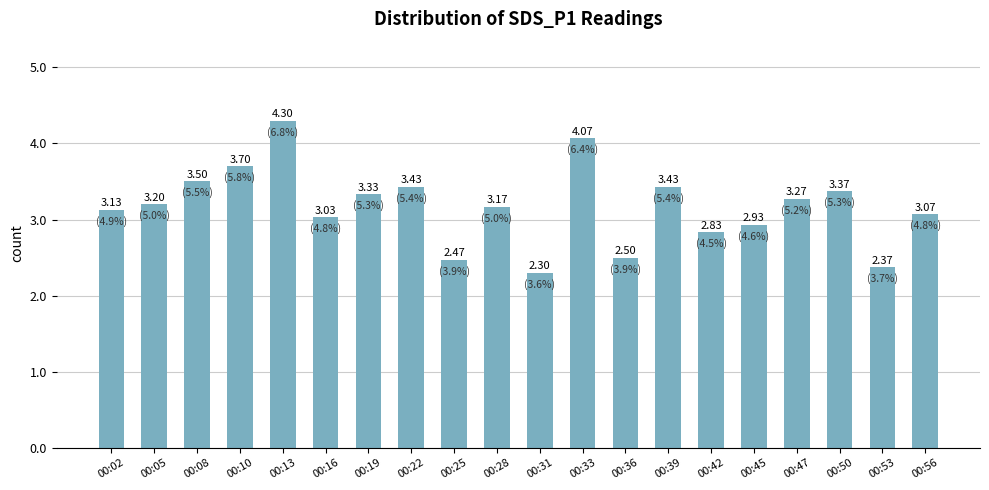

At which label is the value closest to 3?

00:16